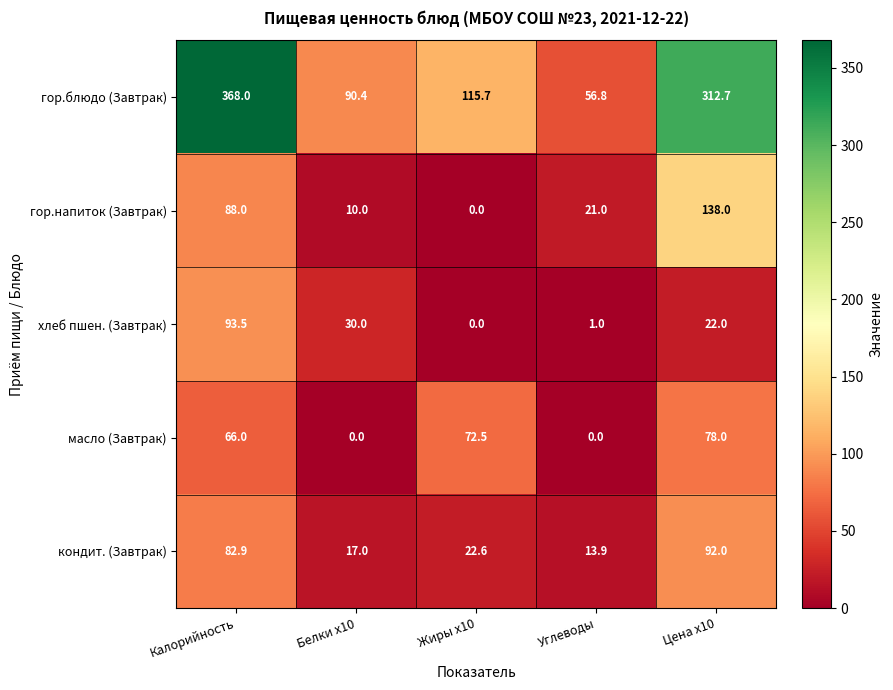

Which series changed the most between Белки x10 and Углеводы?

гор.блюдо (Завтрак)